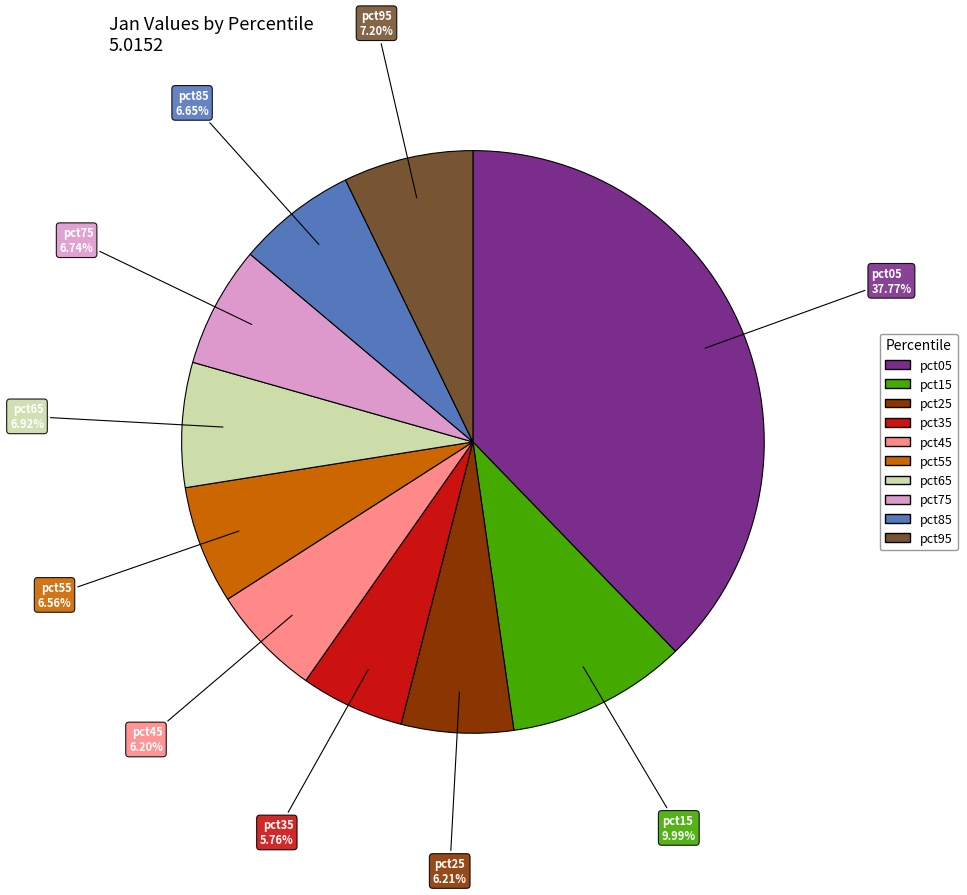

To the nearest percent, what is the combined percentage of pct25 and pct75?

13%